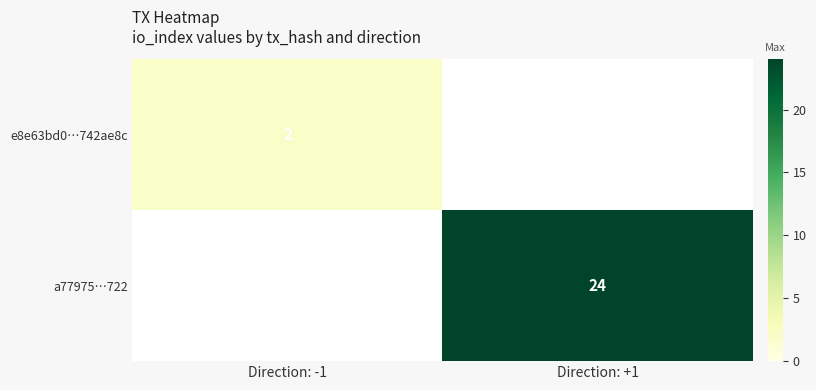

Count the number of data series in this chart.

2